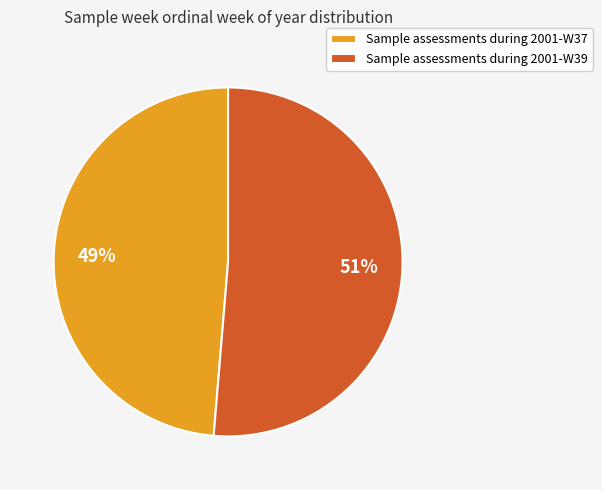

How many segments does this pie chart have?

2